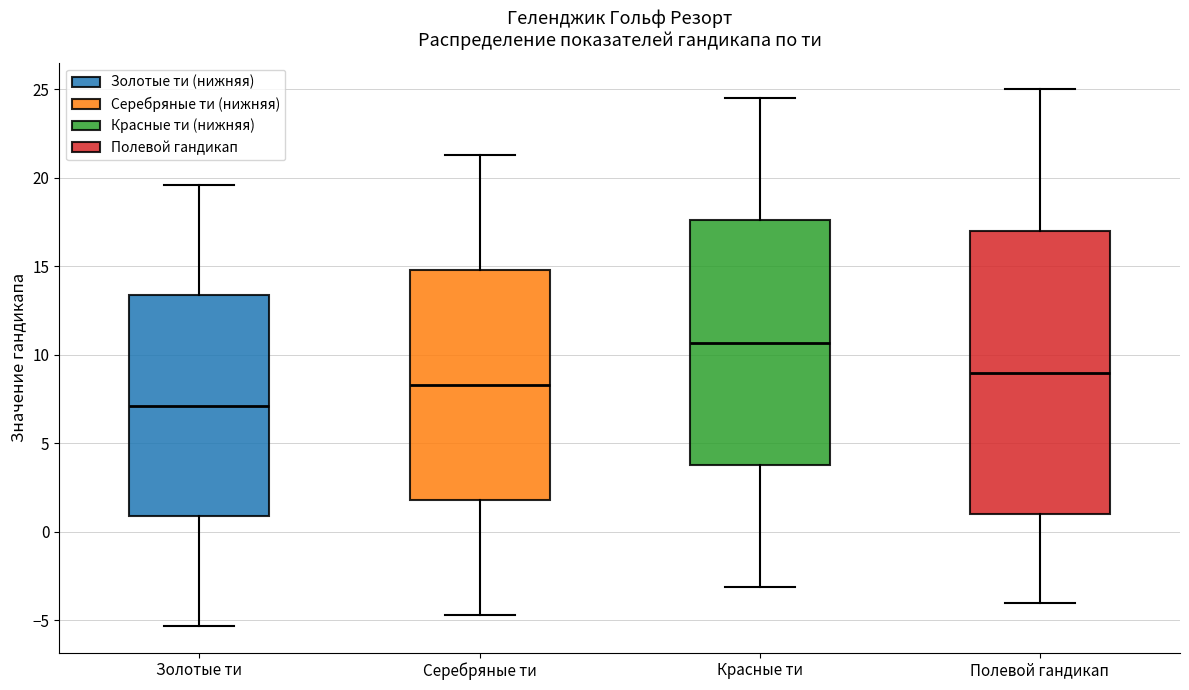

Reading left to right, transcribe this box plot: for each box, give where its median line is, the range the box spans, and where its two whiskers end, as read against the y-axis. The values are not printed on the chart, so give them approximately, as read against the axis.

Золотые ти: median 7.0, box 1.0 to 13.5, whiskers -5.5 to 19.5
Серебряные ти: median 8.5, box 2.0 to 15.0, whiskers -4.5 to 21.5
Красные ти: median 10.5, box 4.0 to 17.5, whiskers -3.0 to 24.5
Полевой гандикап: median 9.0, box 1.0 to 17.0, whiskers -4.0 to 25.0